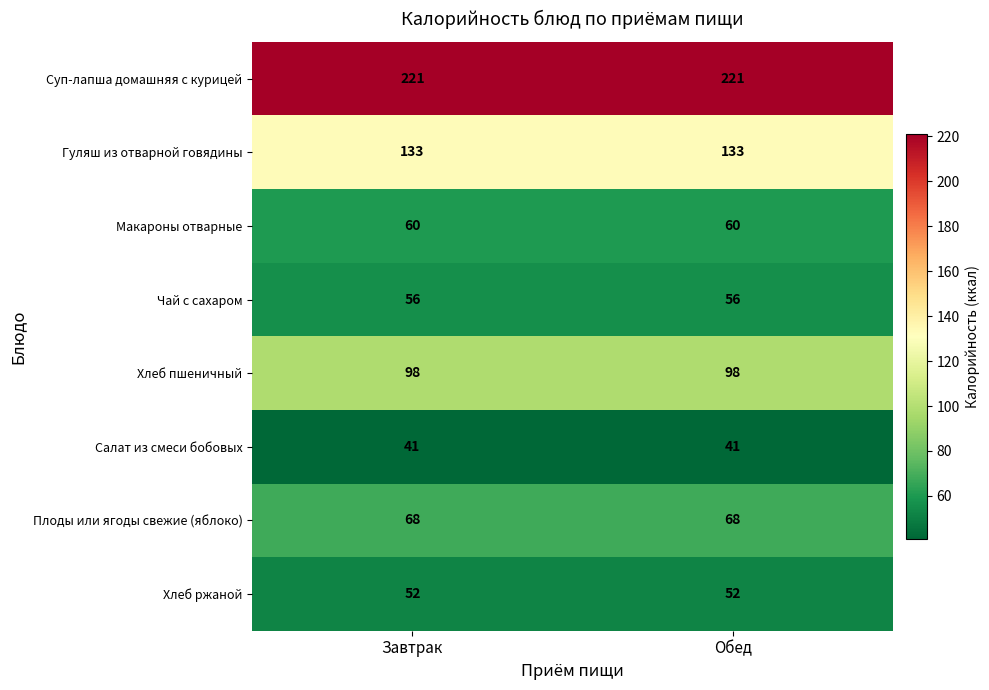

The value of Суп-лапша домашняя с курицей at Завтрак is 221. True or false?

True